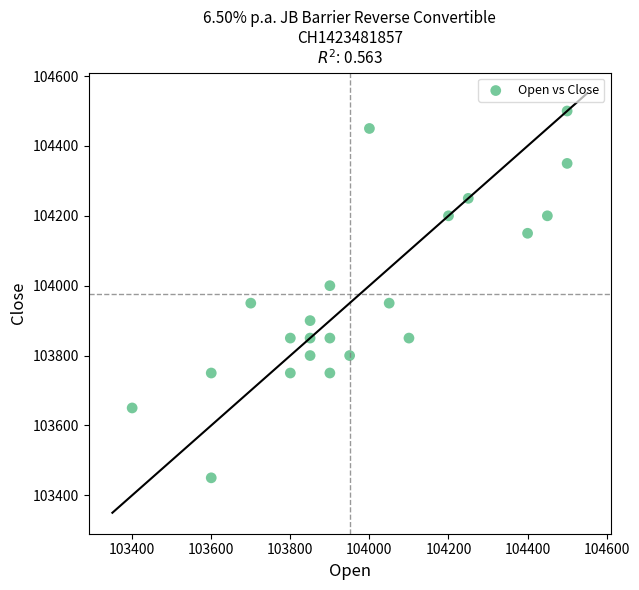

What is the range of Y values (max minus min)?

1050